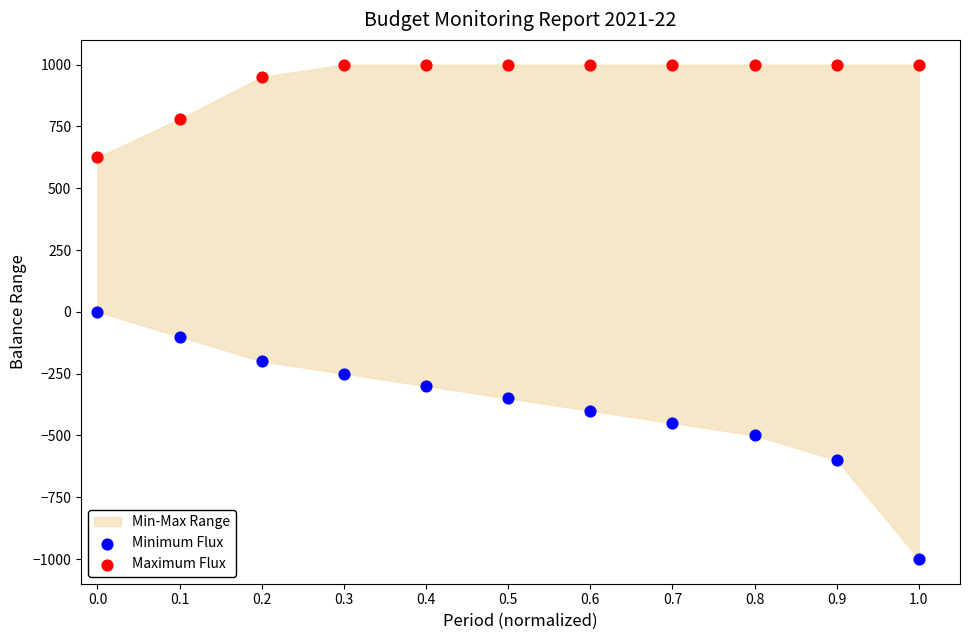

Which series contains the highest Y value?

Maximum Flux